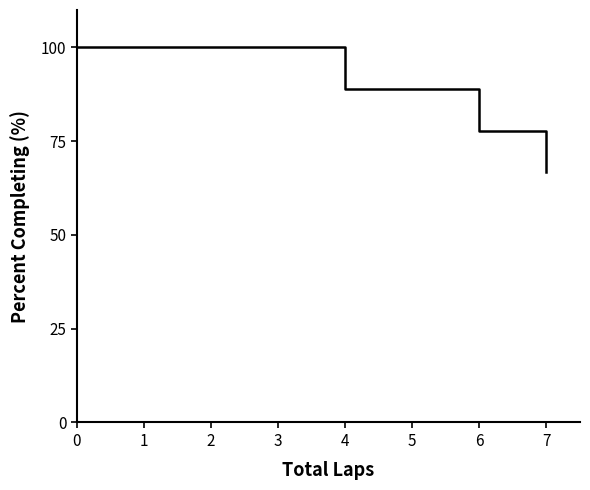

Which label corresponds to the smallest value in the chart?

7